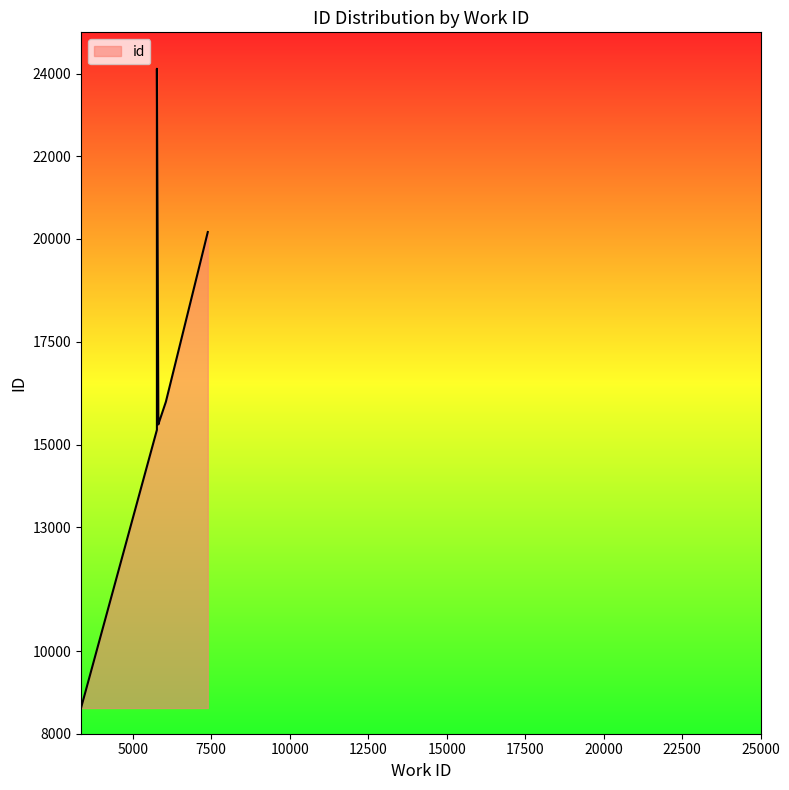

What is the label of the 5th point from the right?

6053